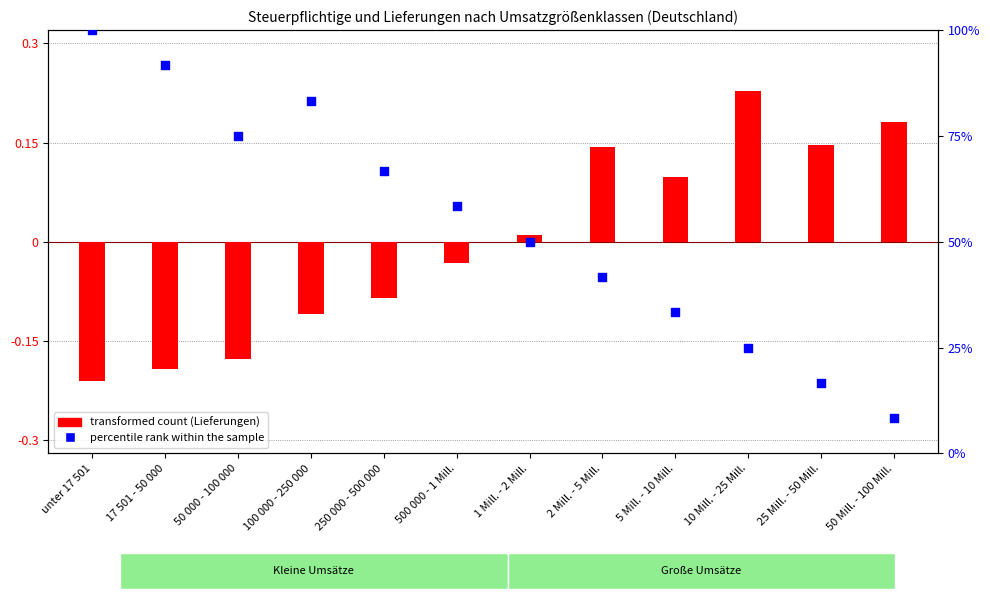

At which category is the sum across all series the highest?

unter 17 501